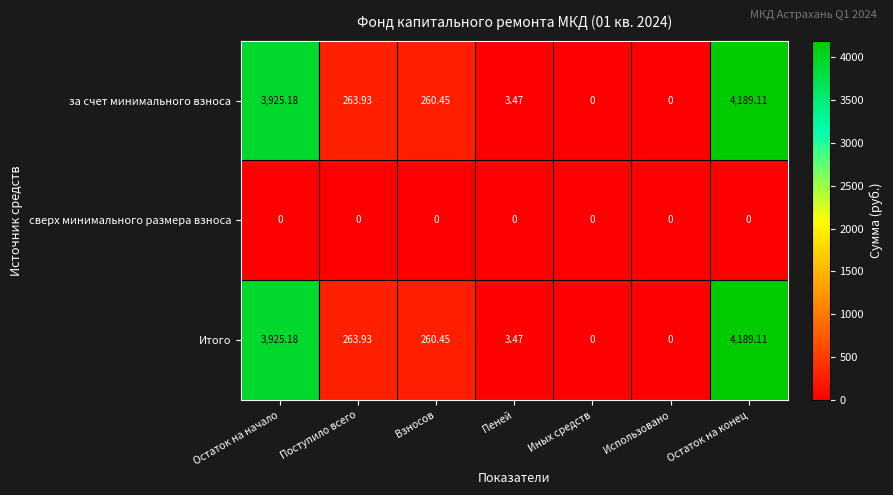

Where is за счет минимального взноса nearest to the value 2094?

Поступило всего